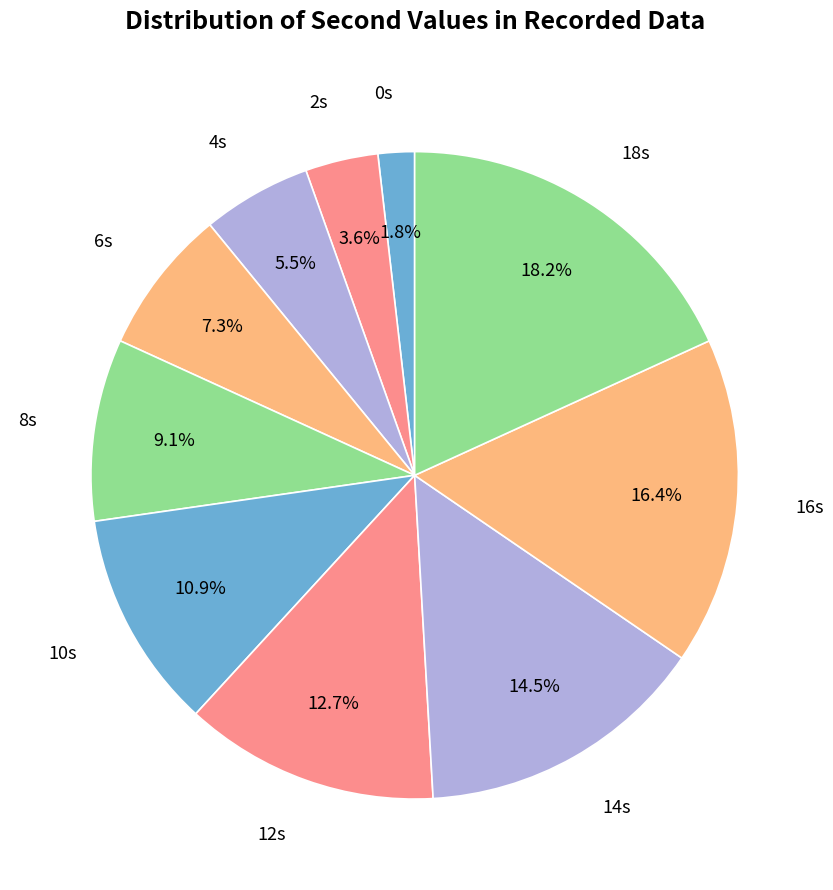

Is there any slice that represents more than half of the pie?

No